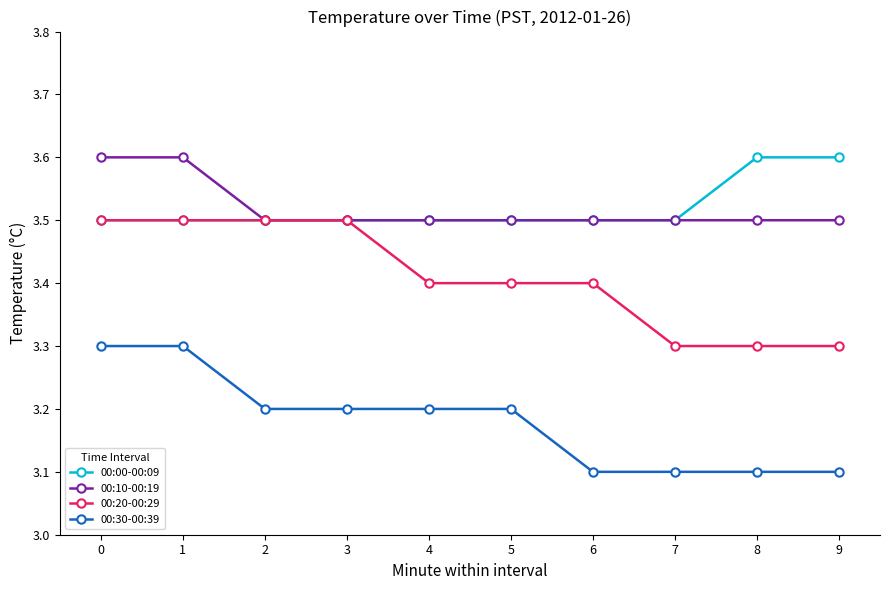

What is the minimum value shown in the chart?

3.1